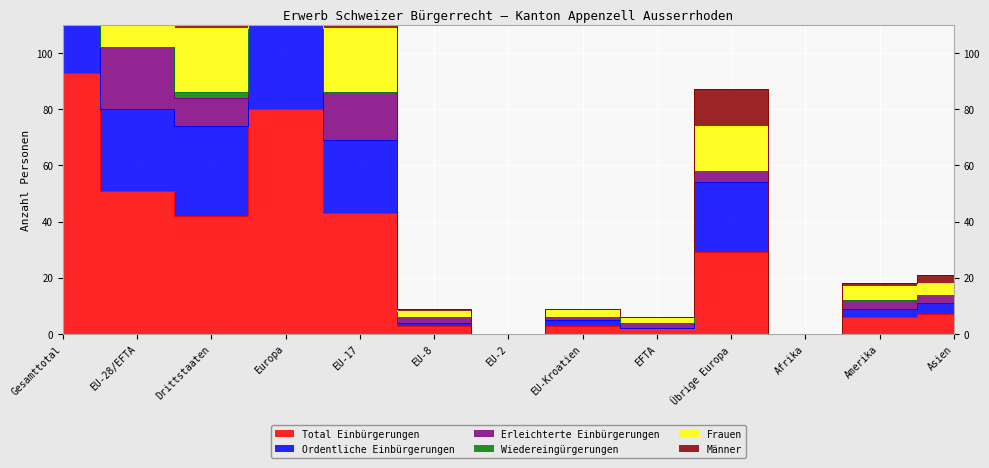

What is the label of the 7th point from the left?

EU-2